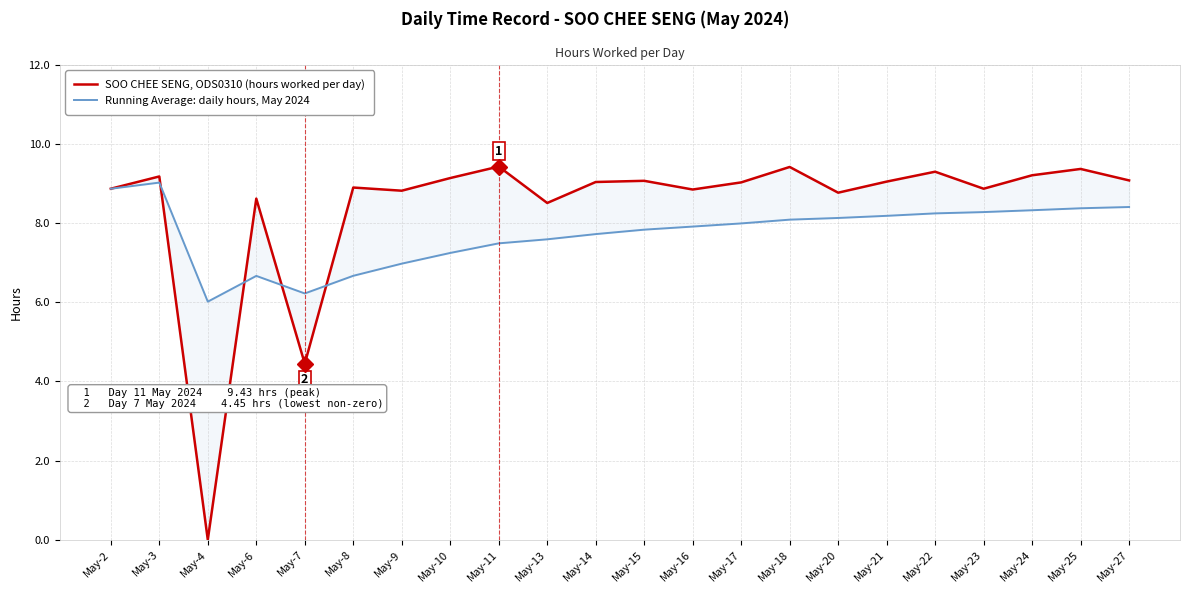

What is the difference between the highest and lowest values at May-23?

0.6